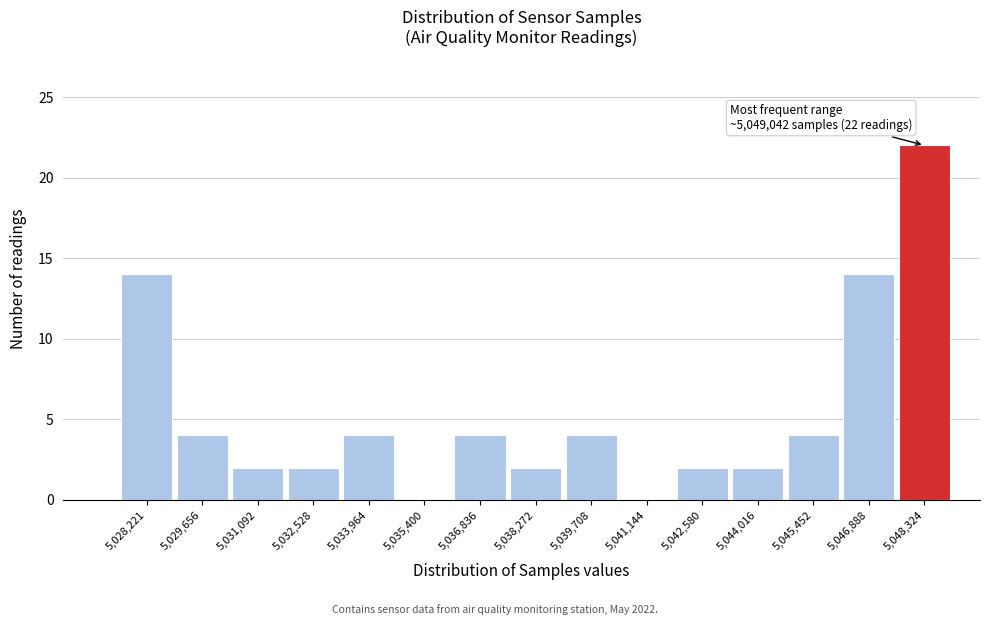

Reading left to right, list all the values displayed in this chart.

5,028,221=14	5,029,656=4	5,031,092=2	5,032,528=2	5,033,964=4	5,035,400=0	5,036,836=4	5,038,272=2	5,039,708=4	5,041,144=0	5,042,580=2	5,044,016=2	5,045,452=4	5,046,888=14	5,048,324=22